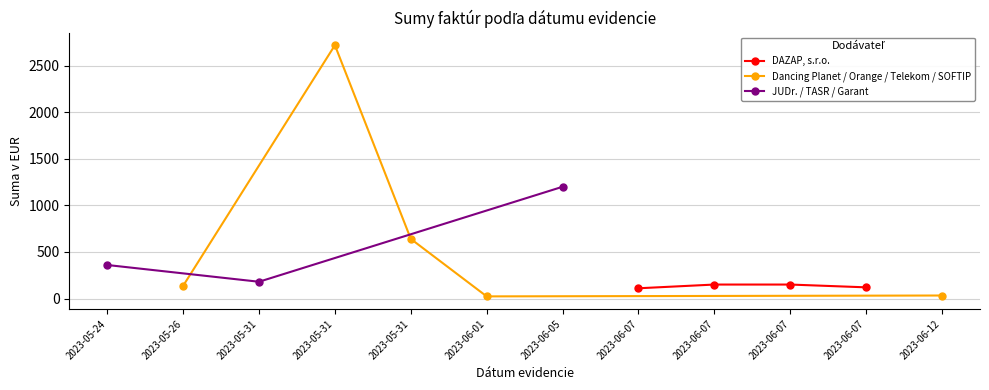

True or false: the data shows 115.9 at 2023-05-31.

False